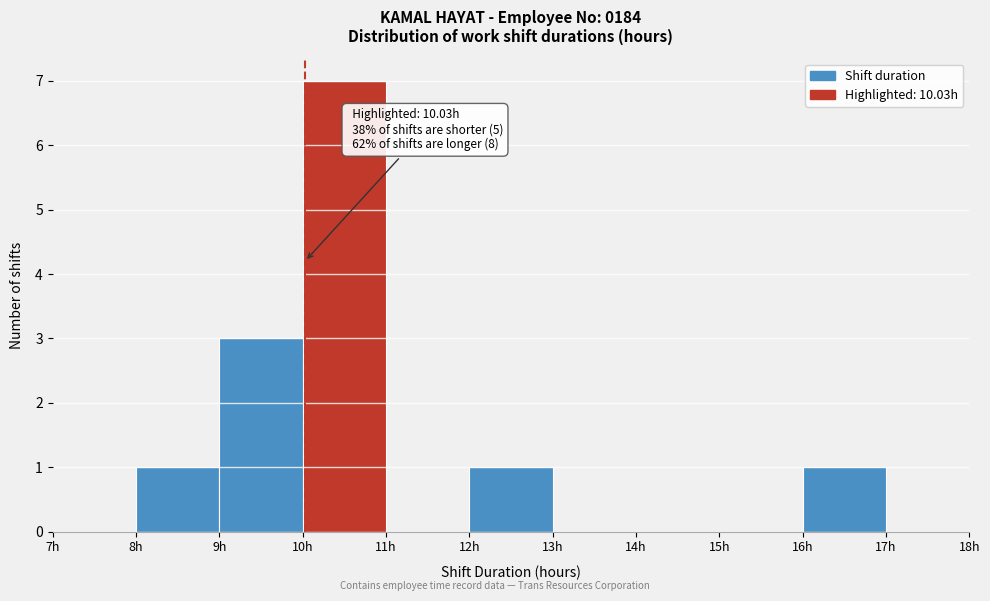

Which range on the x-axis has the tallest bar?

10 to 11